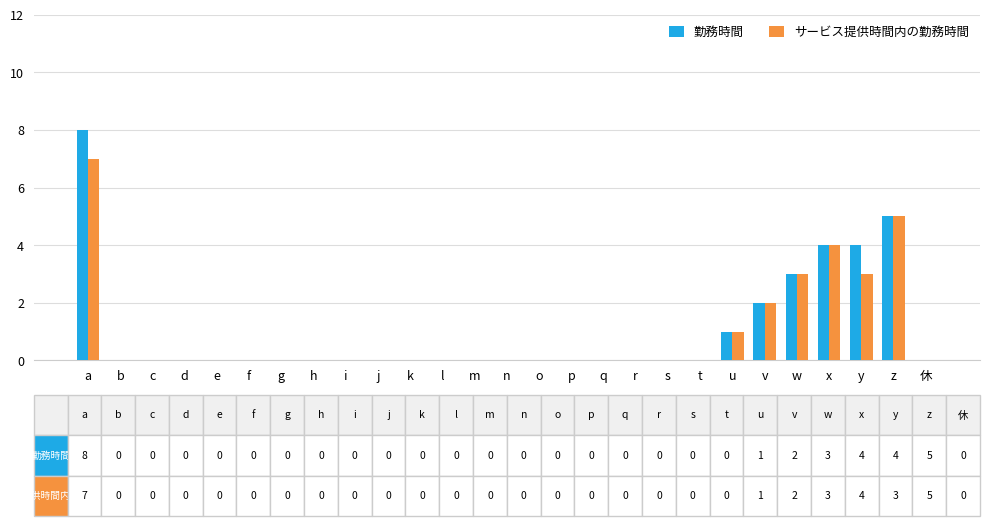

What value does the 勤務時間 series have at v?

2